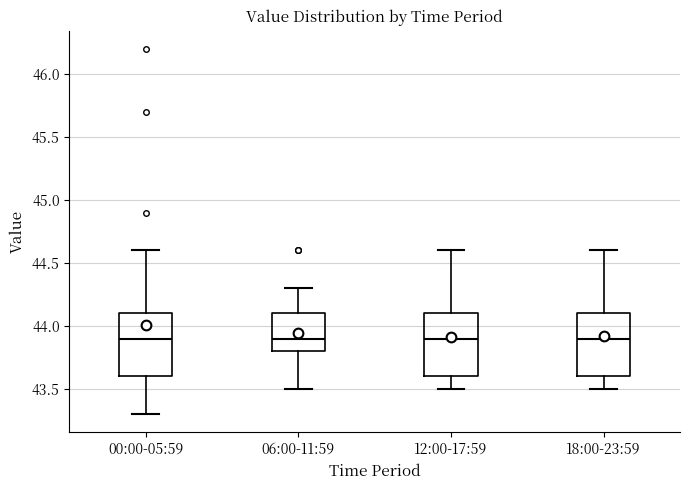

Reading left to right, transcribe this box plot: for each box, give where its median line is, the range the box spans, and where its two whiskers end, as read against the y-axis. The values are not printed on the chart, so give them approximately, as read against the axis.

00:00-05:59: median 43.9, box 43.6 to 44.1, whiskers 43.3 to 44.6
06:00-11:59: median 43.9, box 43.8 to 44.1, whiskers 43.5 to 44.3
12:00-17:59: median 43.9, box 43.6 to 44.1, whiskers 43.5 to 44.6
18:00-23:59: median 43.9, box 43.6 to 44.1, whiskers 43.5 to 44.6